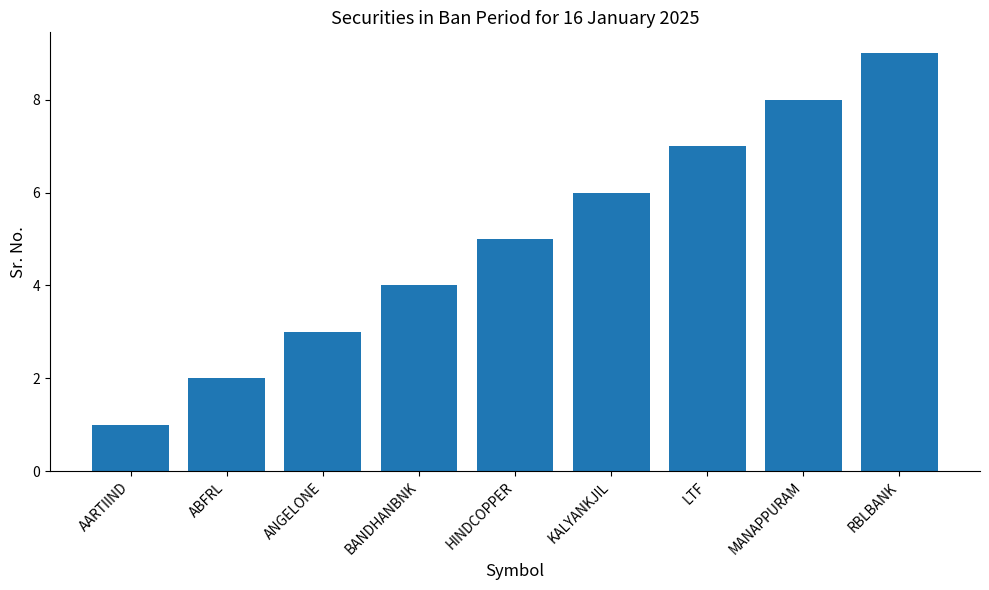

What is the difference between the maximum and second lowest values?

7